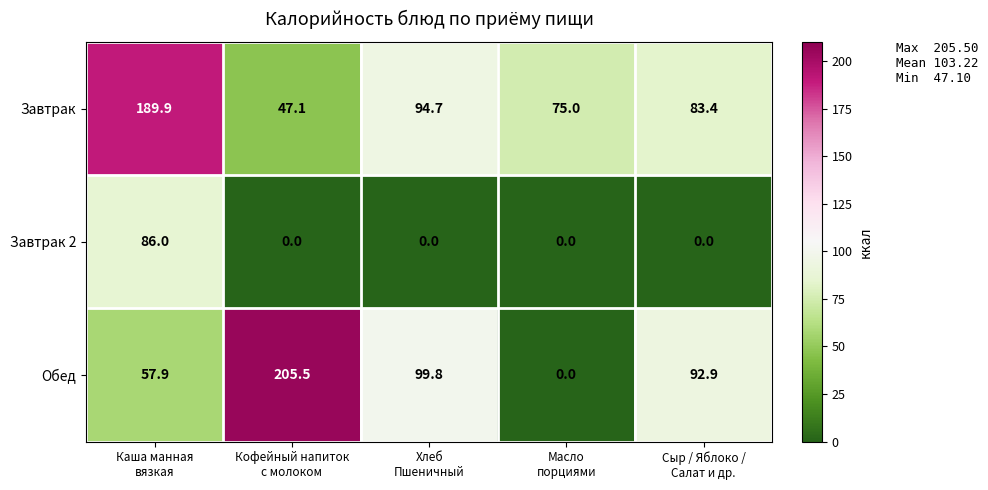

What is the difference between the maximum and minimum values in the Завтрак series?

142.8